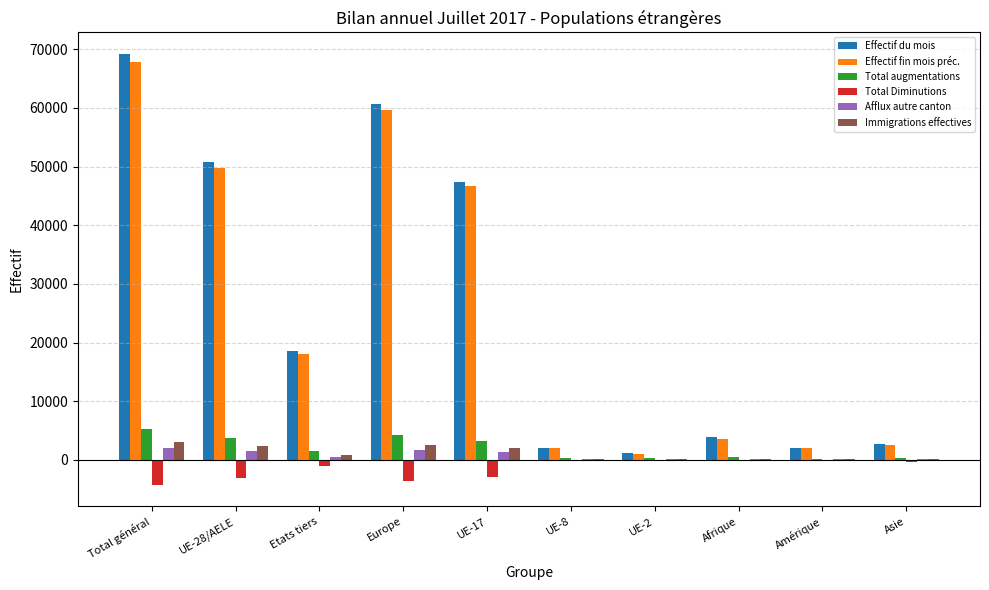

What is the total value across all series at Etats tiers?

38115